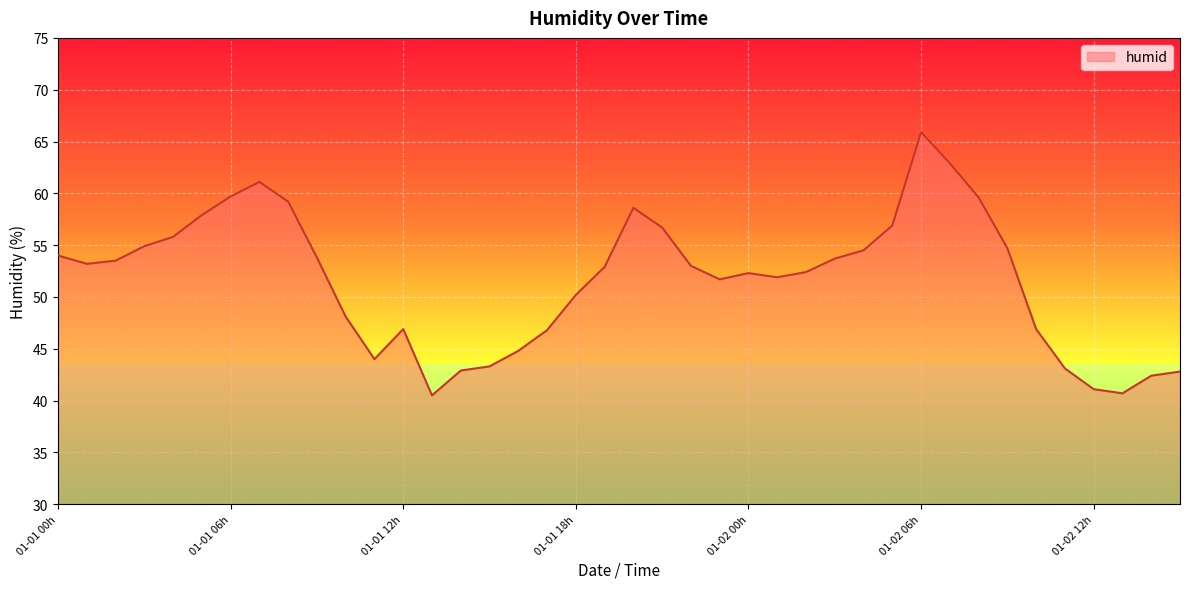

What is the greatest value displayed?

65.9